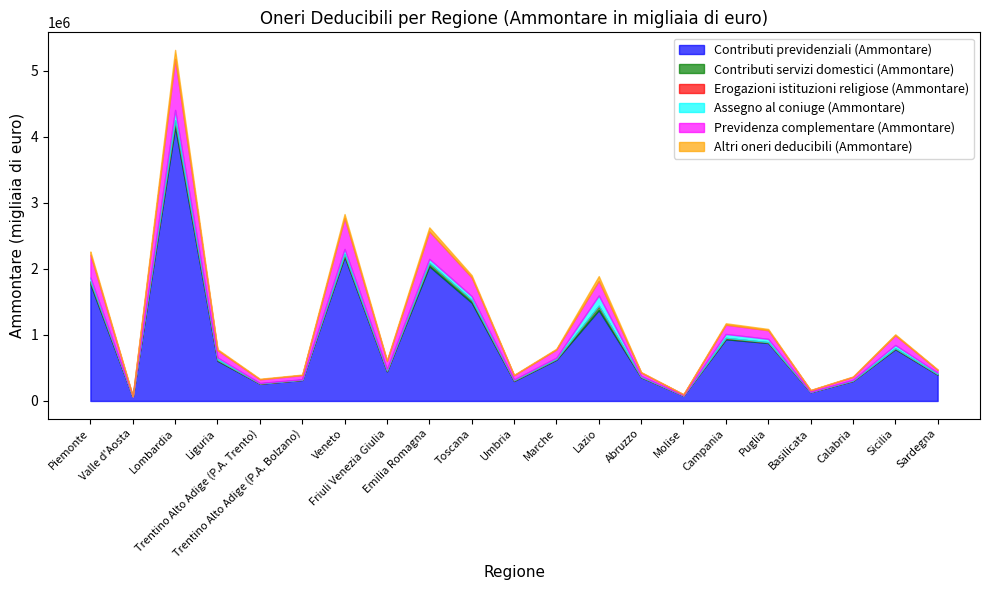

Does the chart display data point markers on the line(s)?

No